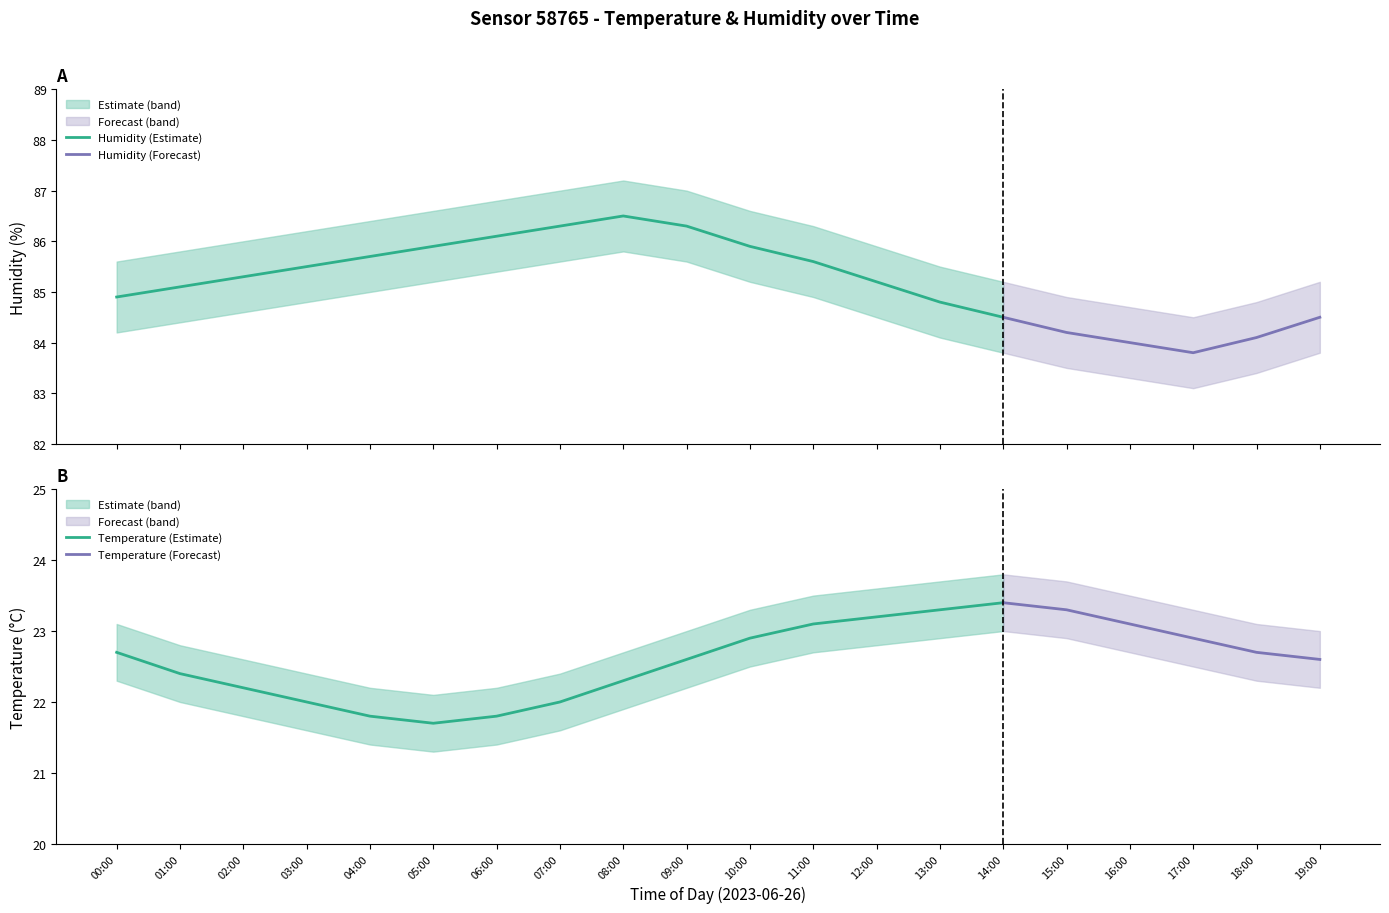

Reading left to right, extract all data points from this chart.

humidity: 84.9	85.1	85.3	85.5	85.7	85.9	86.1	86.3	86.5	86.3	85.9	85.6	85.2	84.8	84.5	84.2	84.0	83.8	84.1	84.5
humidity_upper: 85.6	85.8	86.0	86.2	86.4	86.6	86.8	87.0	87.2	87.0	86.6	86.3	85.9	85.5	85.2	84.9	84.7	84.5	84.8	85.2
humidity_lower: 84.2	84.4	84.6	84.8	85.0	85.2	85.4	85.6	85.8	85.6	85.2	84.9	84.5	84.1	83.8	83.5	83.3	83.1	83.4	83.8
temperature: 22.7	22.4	22.2	22.0	21.8	21.7	21.8	22.0	22.3	22.6	22.9	23.1	23.2	23.3	23.4	23.3	23.1	22.9	22.7	22.6
temperature_upper: 23.1	22.8	22.6	22.4	22.2	22.1	22.2	22.4	22.7	23.0	23.3	23.5	23.6	23.7	23.8	23.7	23.5	23.3	23.1	23.0
temperature_lower: 22.3	22.0	21.8	21.6	21.4	21.3	21.4	21.6	21.9	22.2	22.5	22.7	22.8	22.9	23.0	22.9	22.7	22.5	22.3	22.2